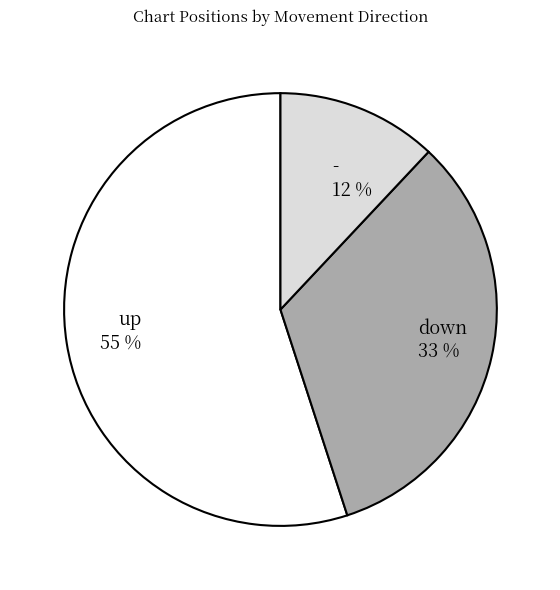

Which category accounts for the majority?

up